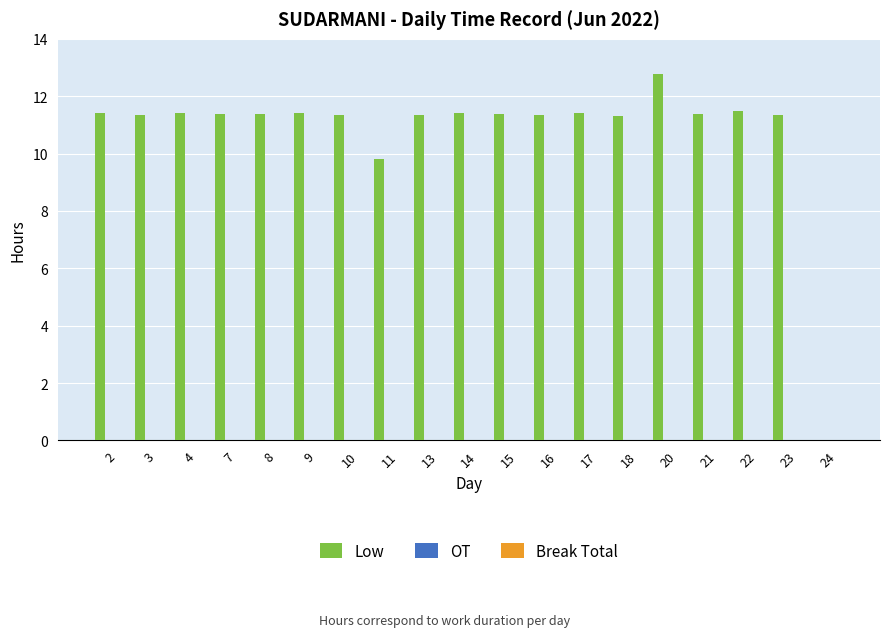

At which label is the value closest to 6?

11